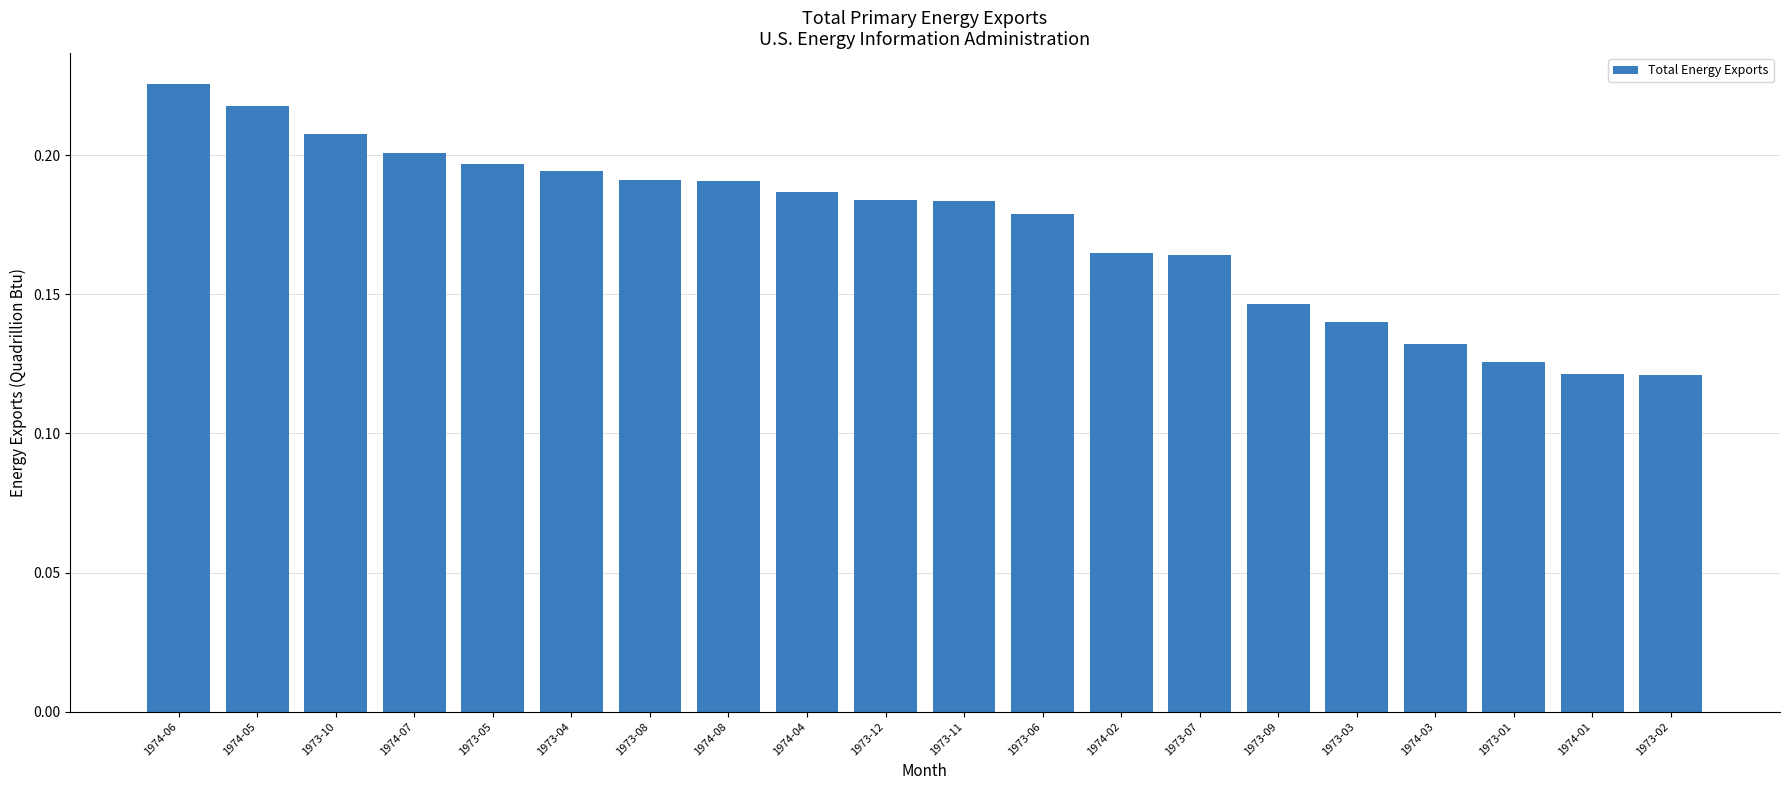

What position from the right is 1973-06?

9